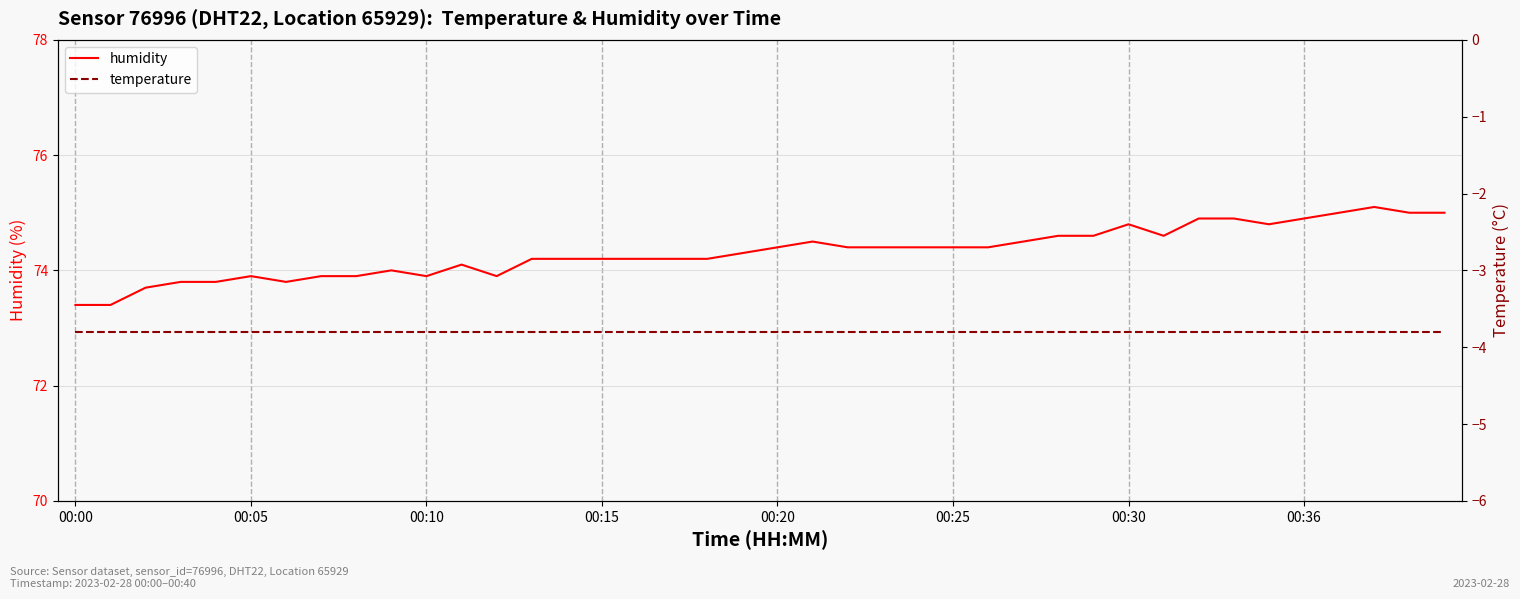

List the series in order of their peak value, lowest first.

temperature, humidity